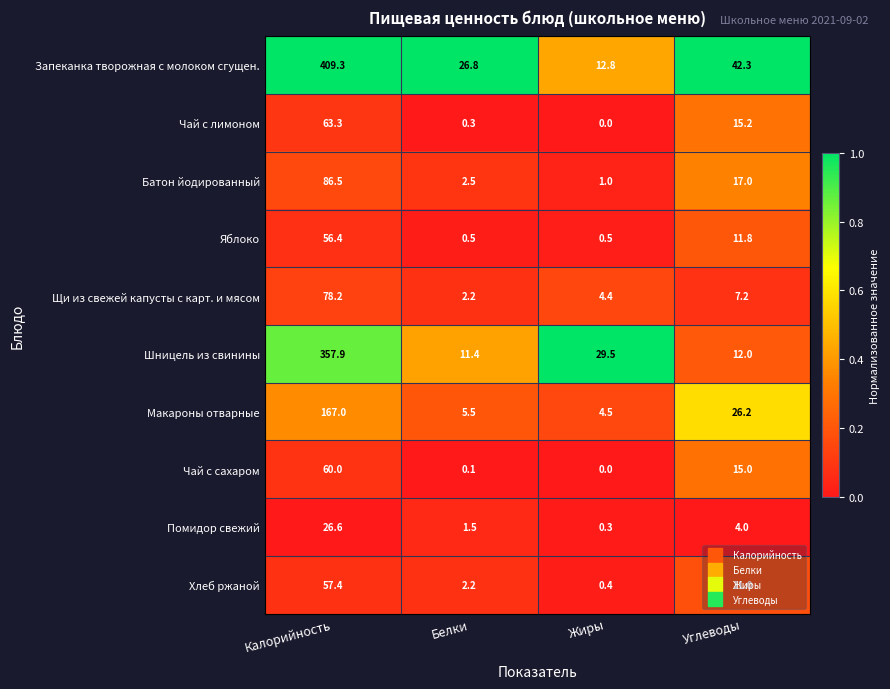

Is it true that Шницель из свинины equals 21.0 at Углеводы?

False